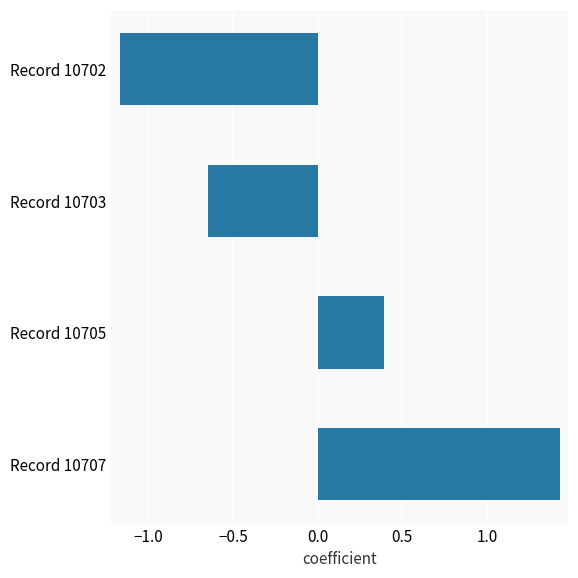

What is the difference between the maximum and minimum values?

2.6